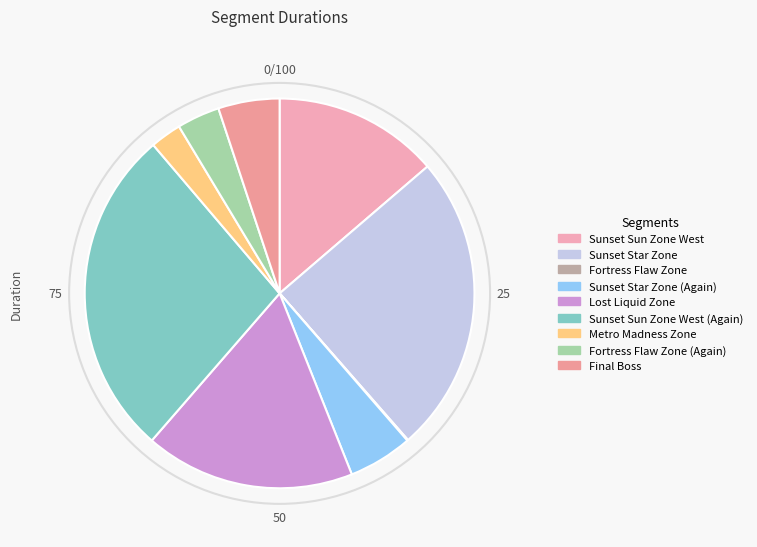

To the nearest percent, what portion does Final Boss represent?

5%